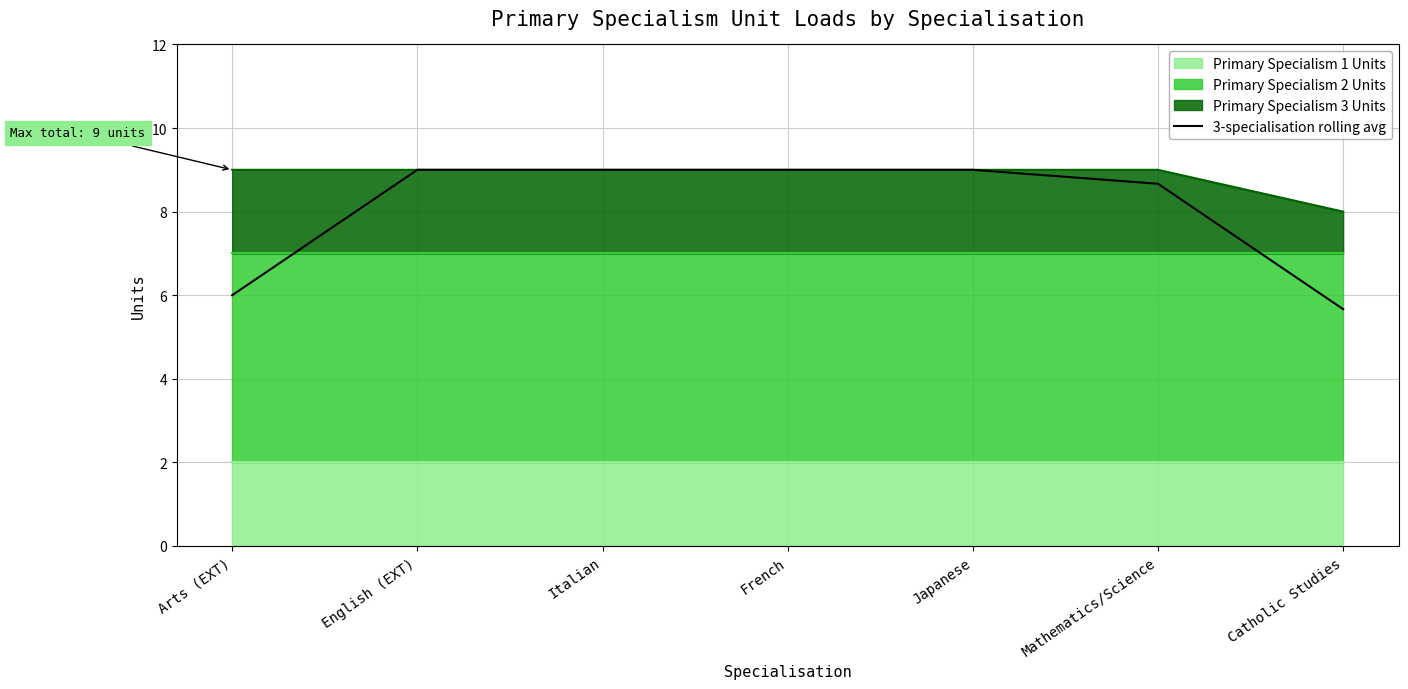

What is the label of the 3rd point from the right?

Japanese